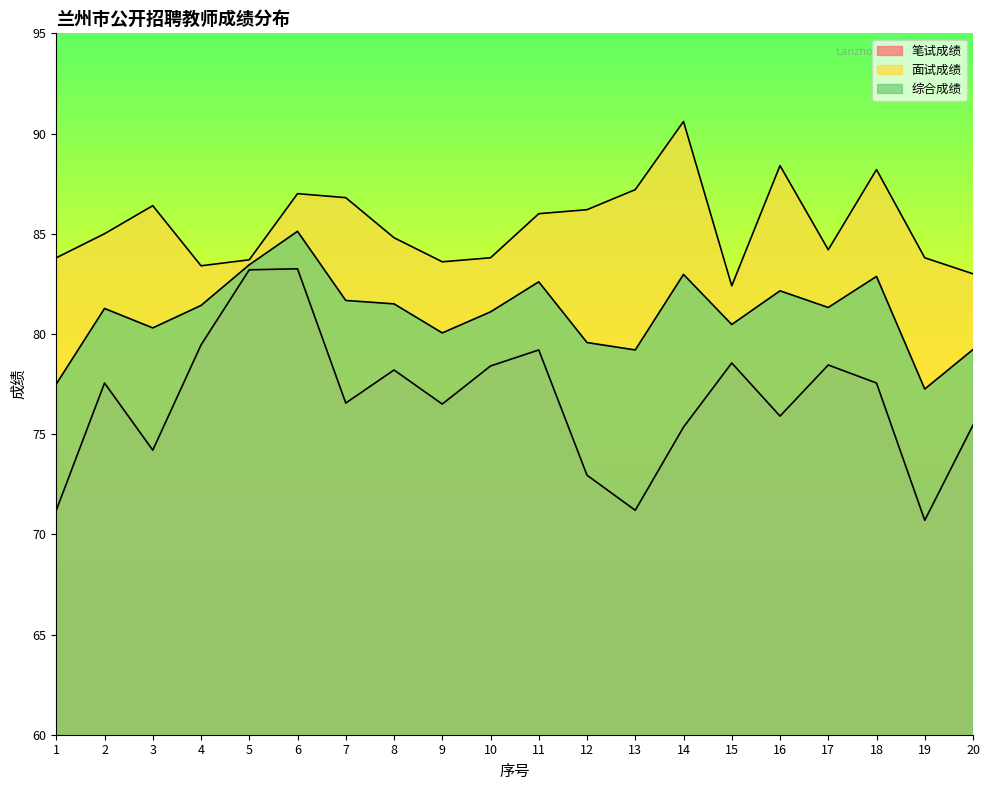

List the series in order of their peak value, highest first.

面试成绩, 综合成绩, 笔试成绩